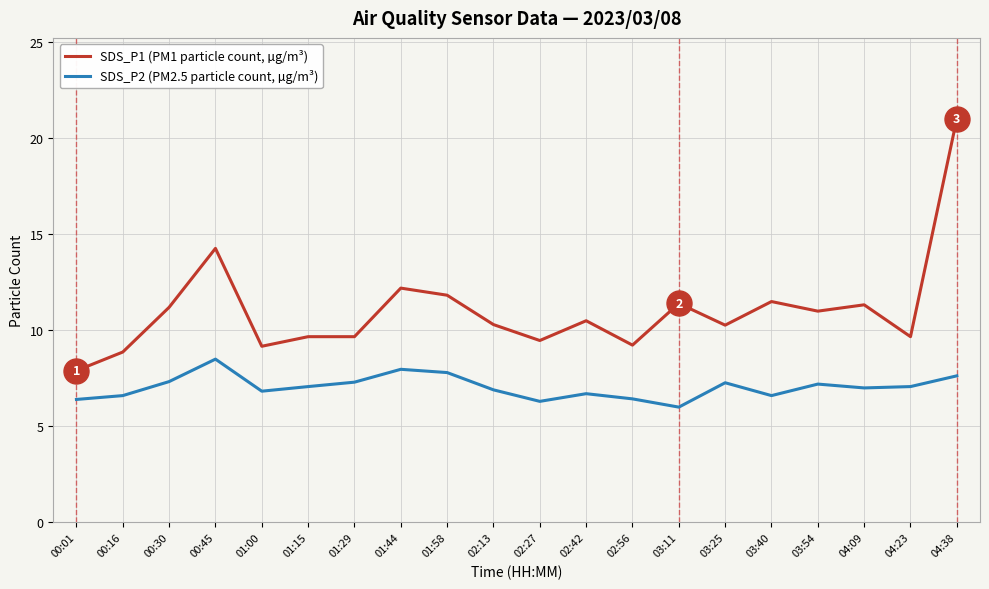

What is the total value across all series at 03:11?

17.4